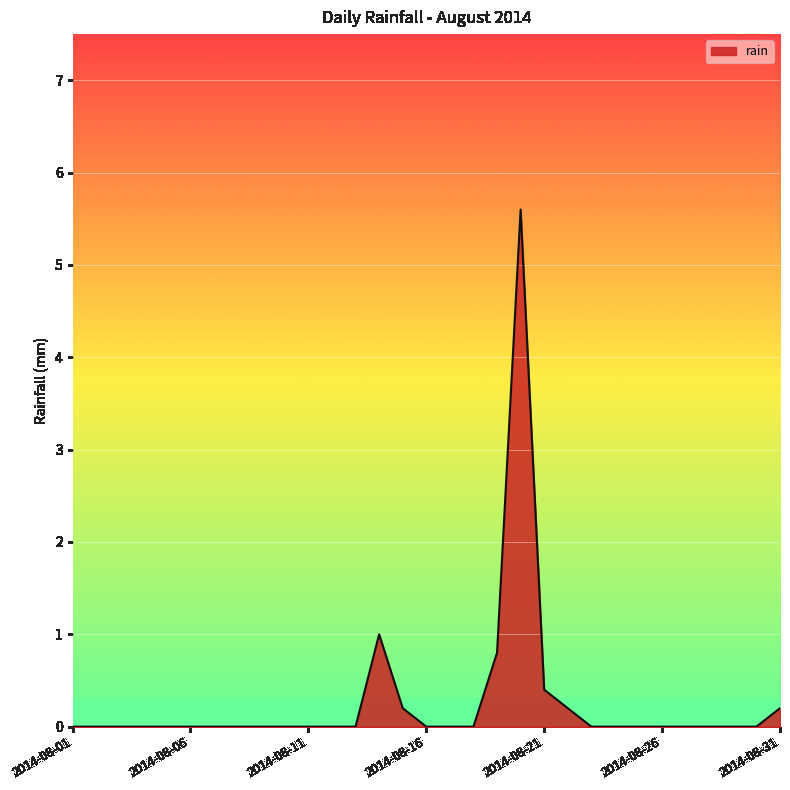

What is the maximum value shown in the chart?

5.6